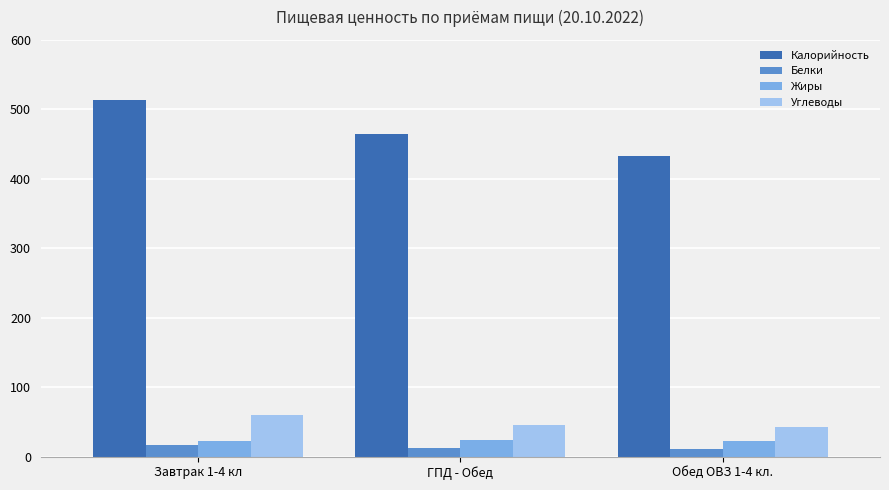

Count the number of categories in the chart.

3